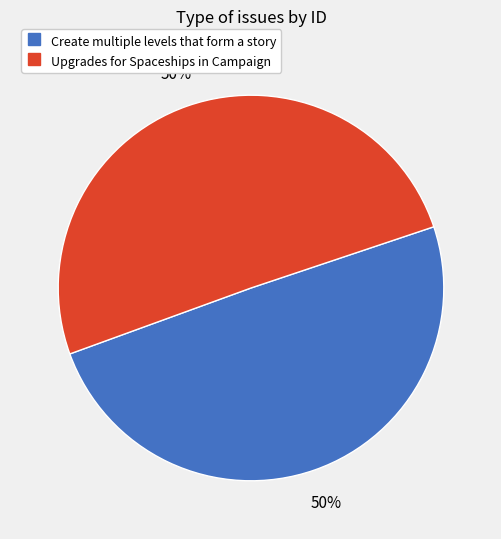

Approximately how many times larger is the value at Create multiple levels that form a story compared to Upgrades for Spaceships in Campaign?

1.0